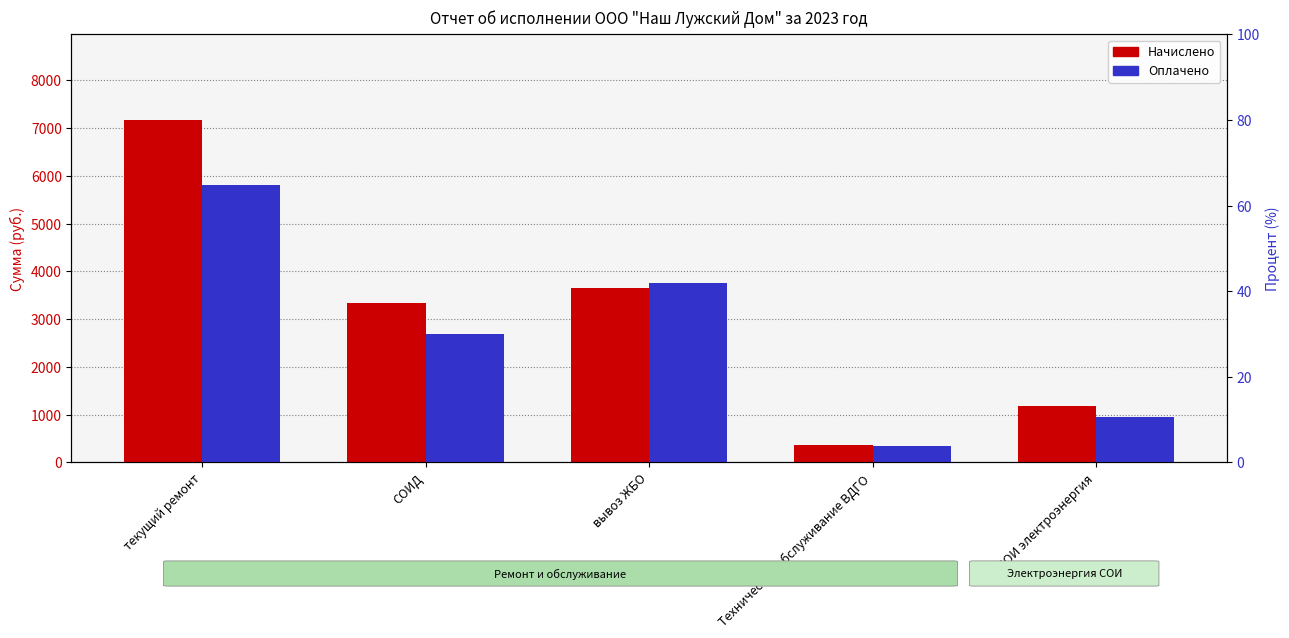

Reading left to right, what are all the values shown in this chart?

Начислено: 7167	3334	3646	366	1180
Оплачено: 5796	2696	3748	348	951